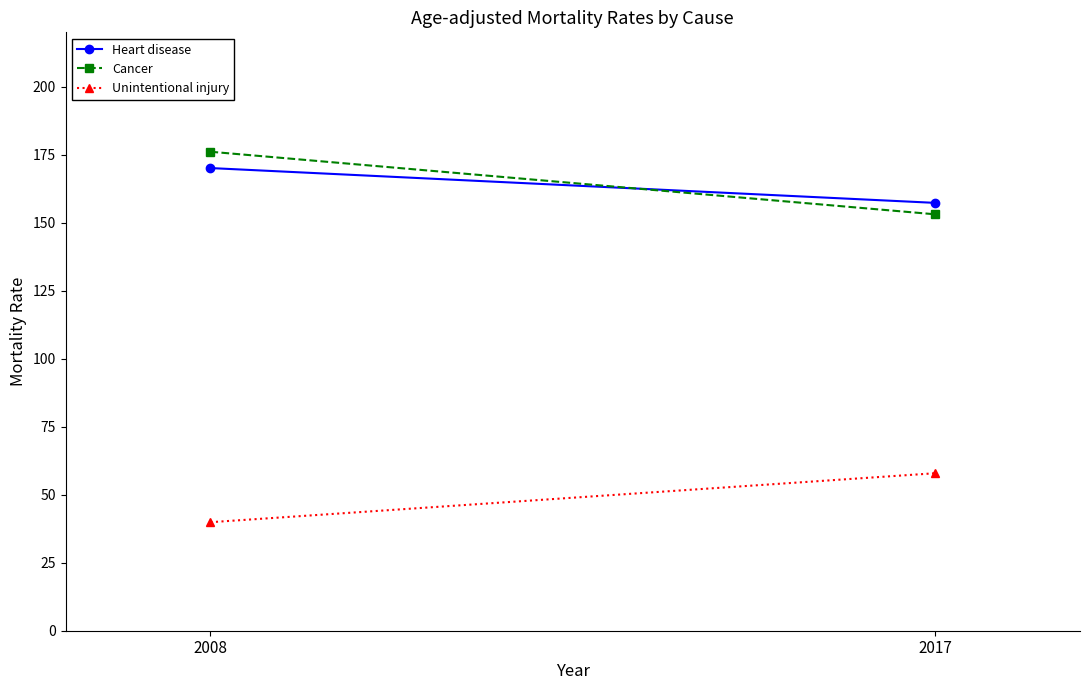

What is the difference between the maximum and minimum values in the Heart disease series?

12.8